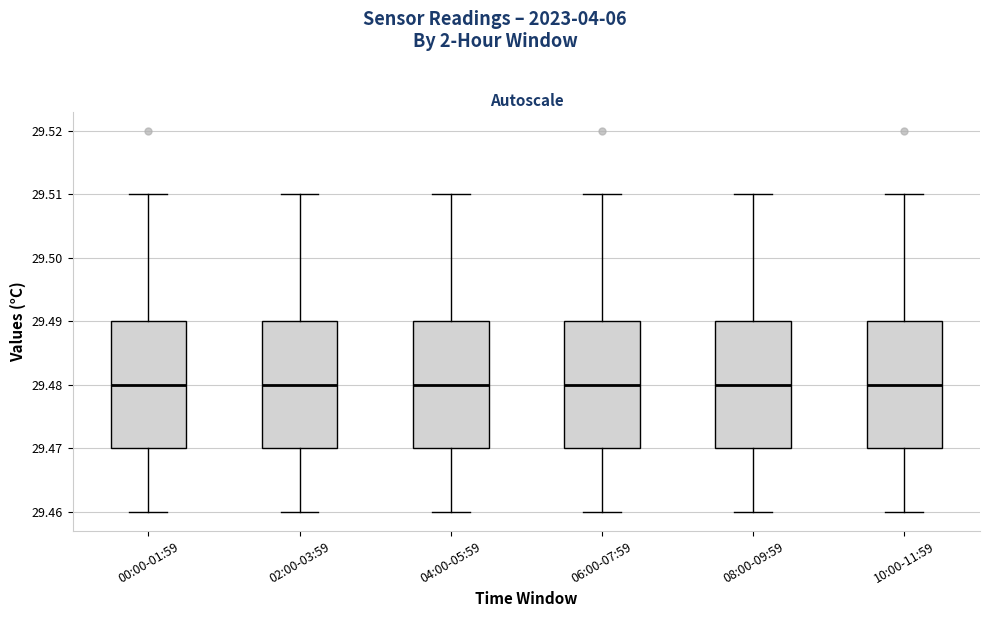

Where does the median line of the box for 02:00-03:59 sit on the y-axis? The values are not printed on the chart, so give them approximately, as read against the axis.

29.48